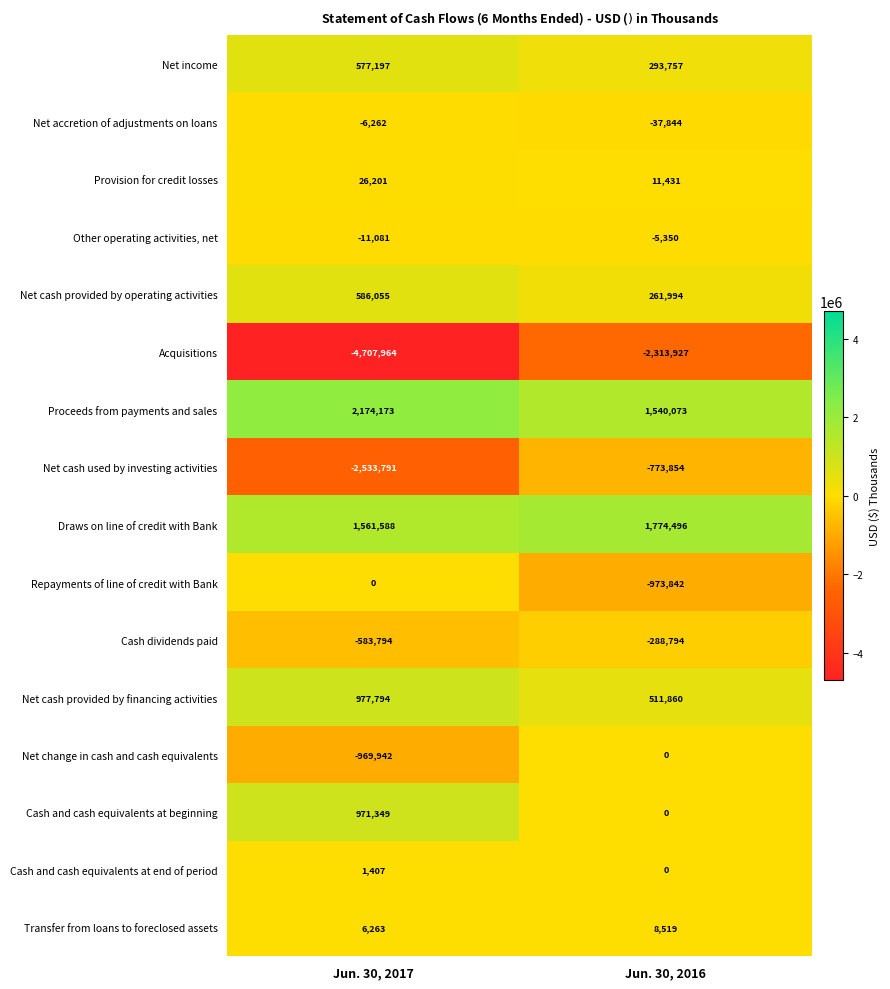

What value does the Proceeds from payments and sales series have at Jun. 30, 2016, to the nearest 100?

1540100